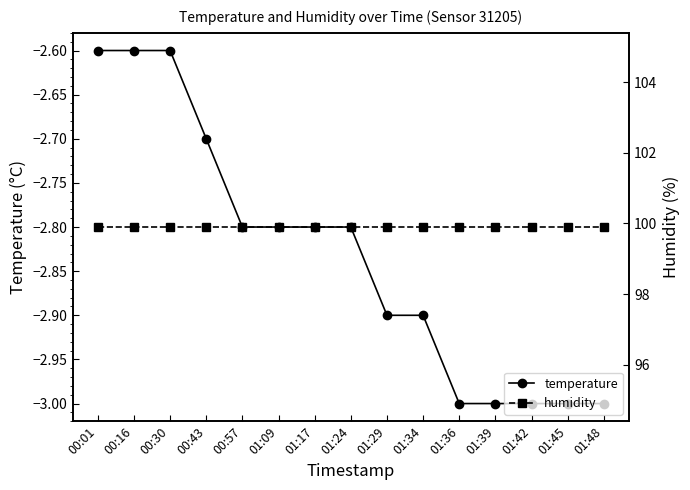

What position from the right is 01:42?

3